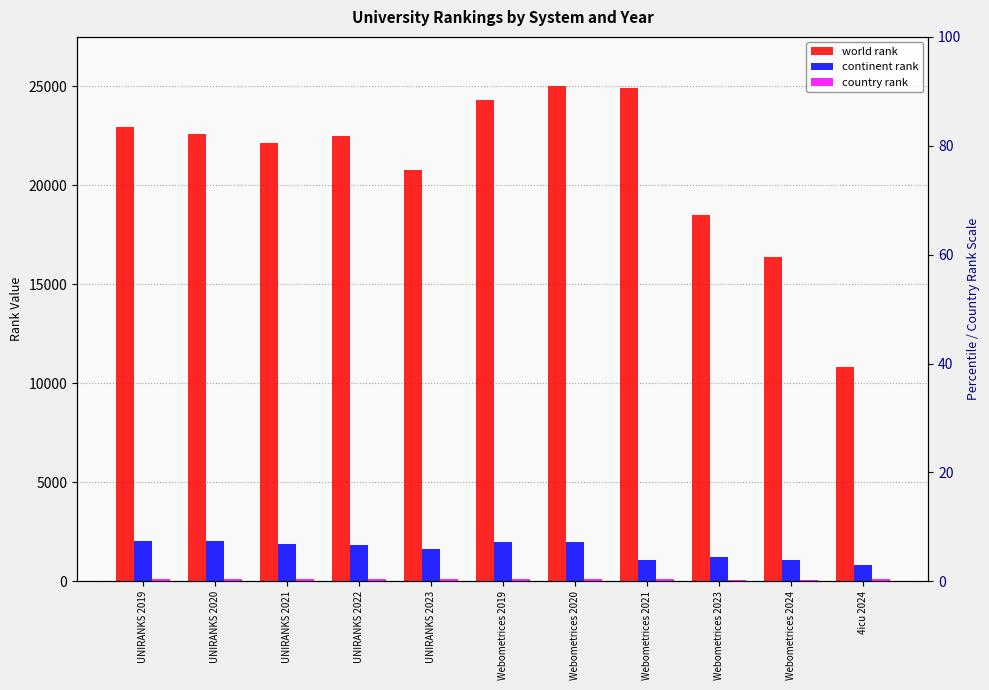

Which series has the largest range (max minus min)?

world rank